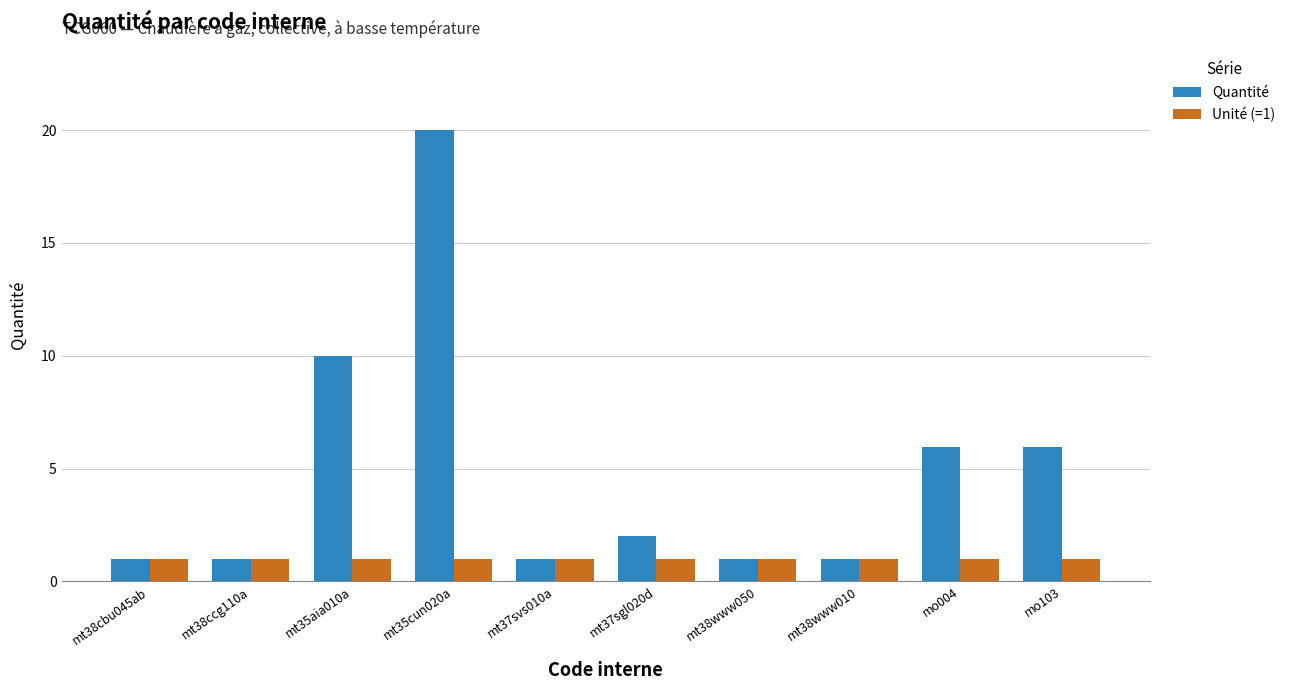

Where is Quantité nearest to the value 10?

mt35aia010a